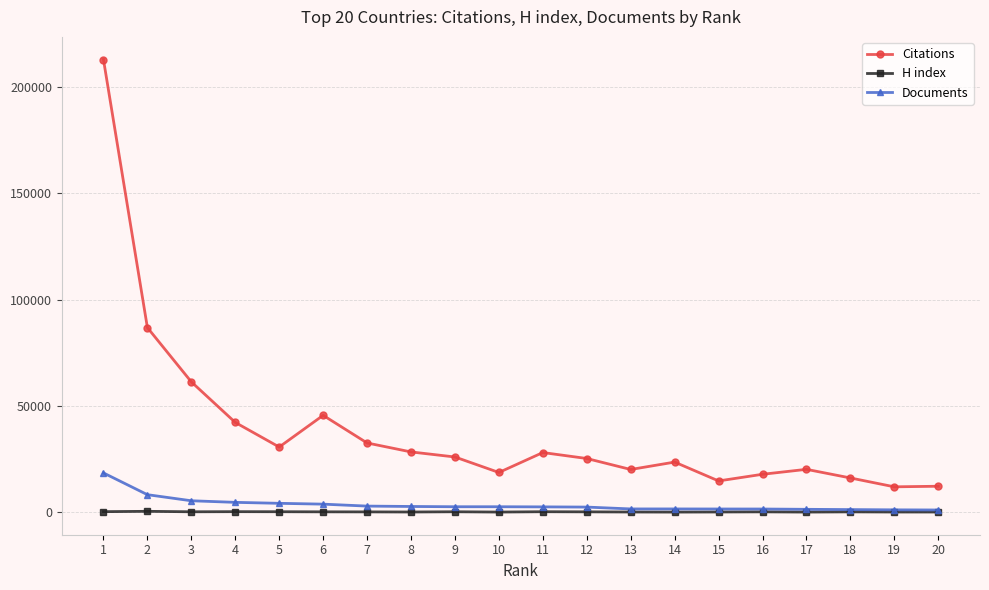

What is the greatest value displayed?

212973